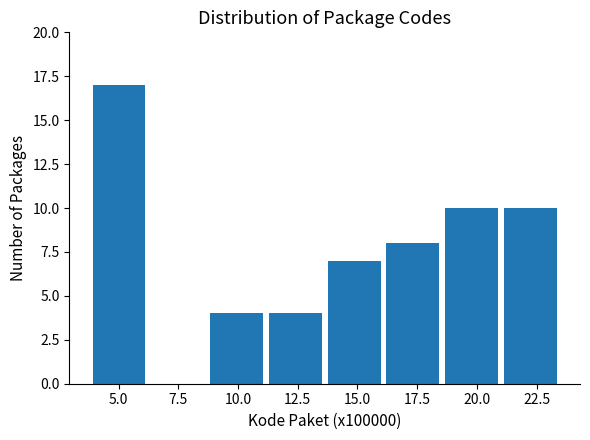

Which range on the x-axis has the tallest bar?

4.0 to 6.0